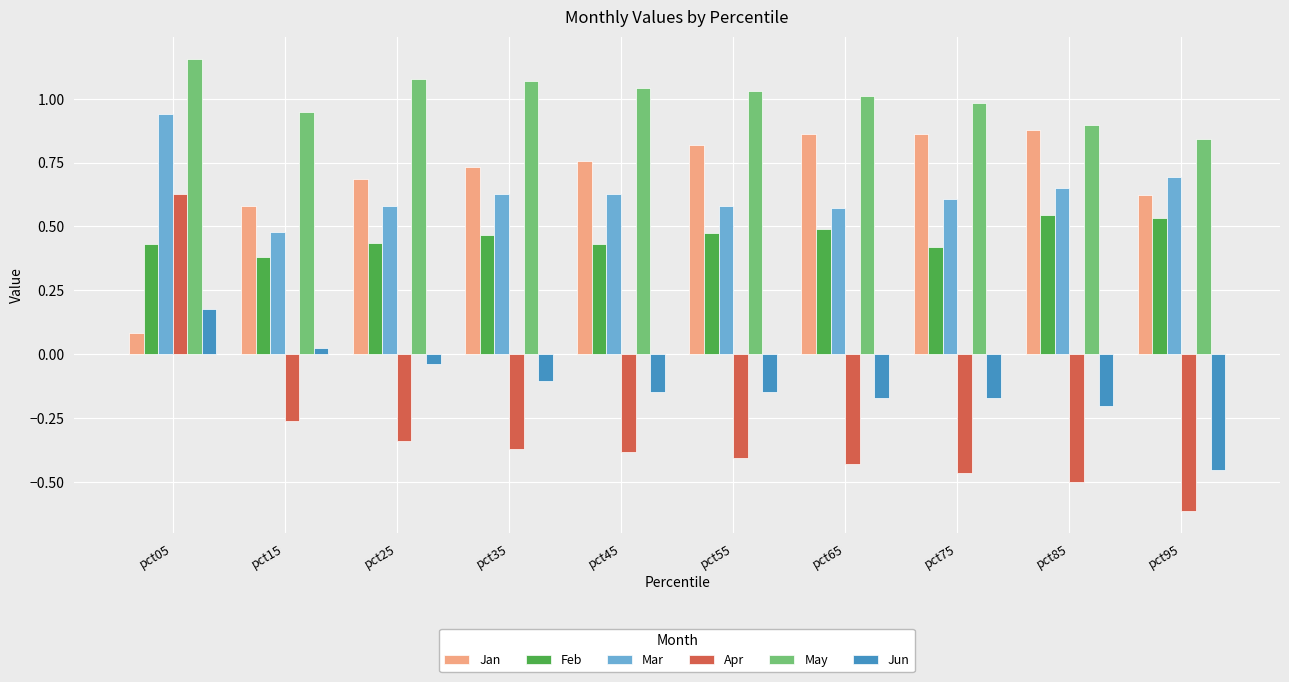

What is the sum of the May values at pct45 and pct75?

2.0